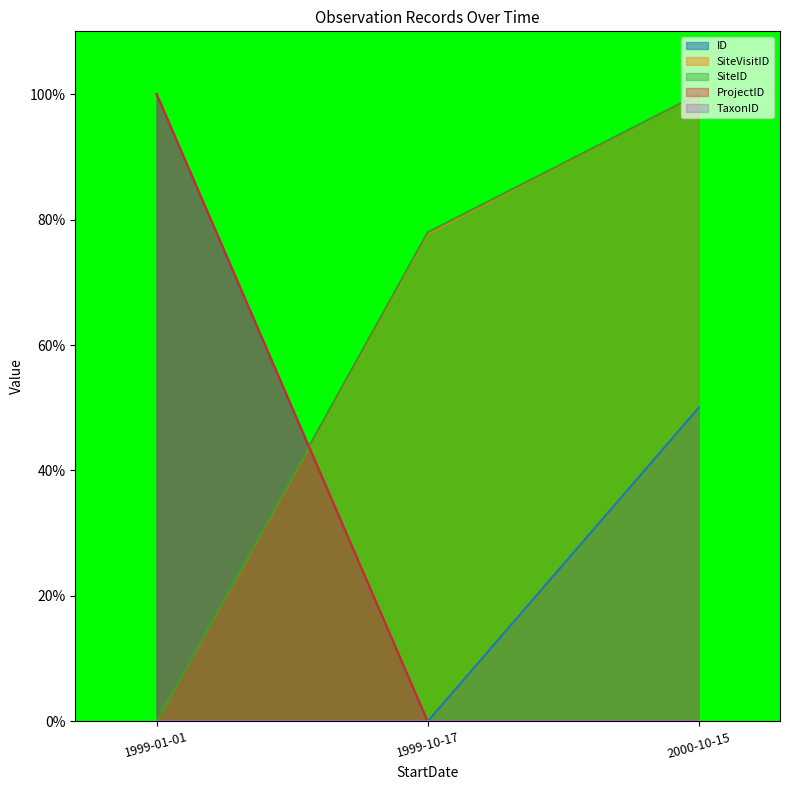

How many values in the ID series are below 49?

1